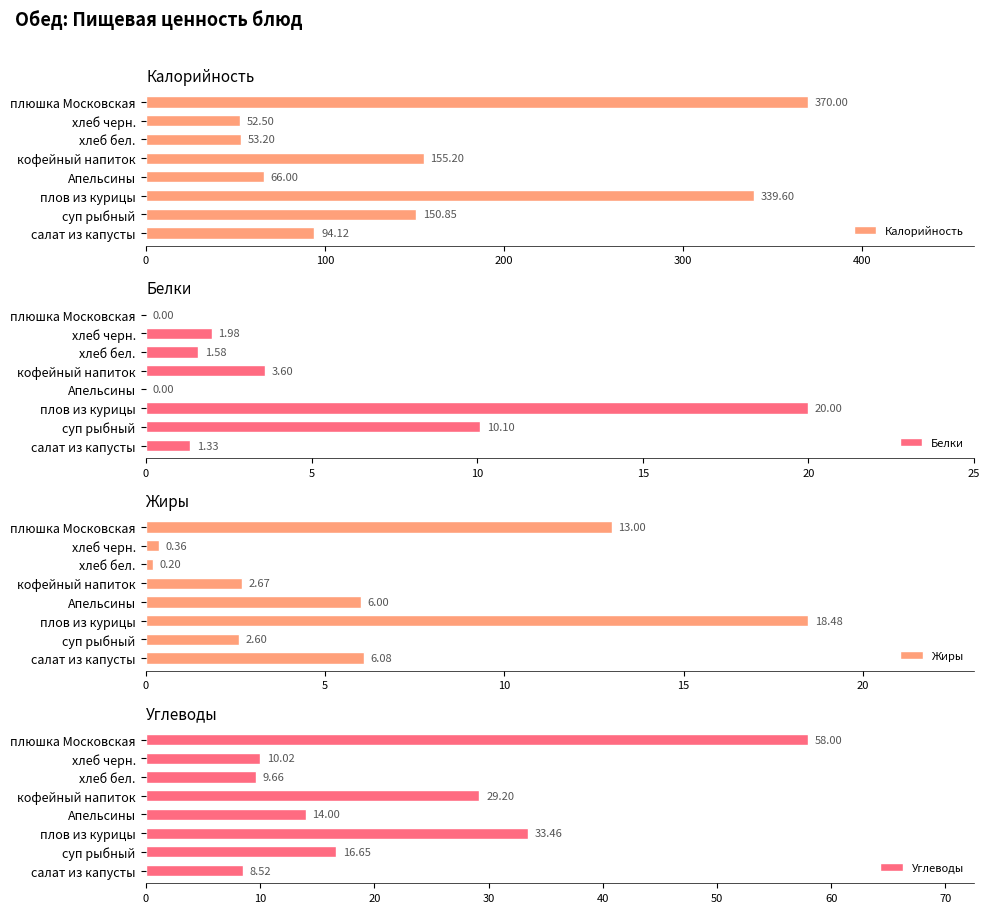

Where is Калорийность nearest to the value 211?

кофейный напиток